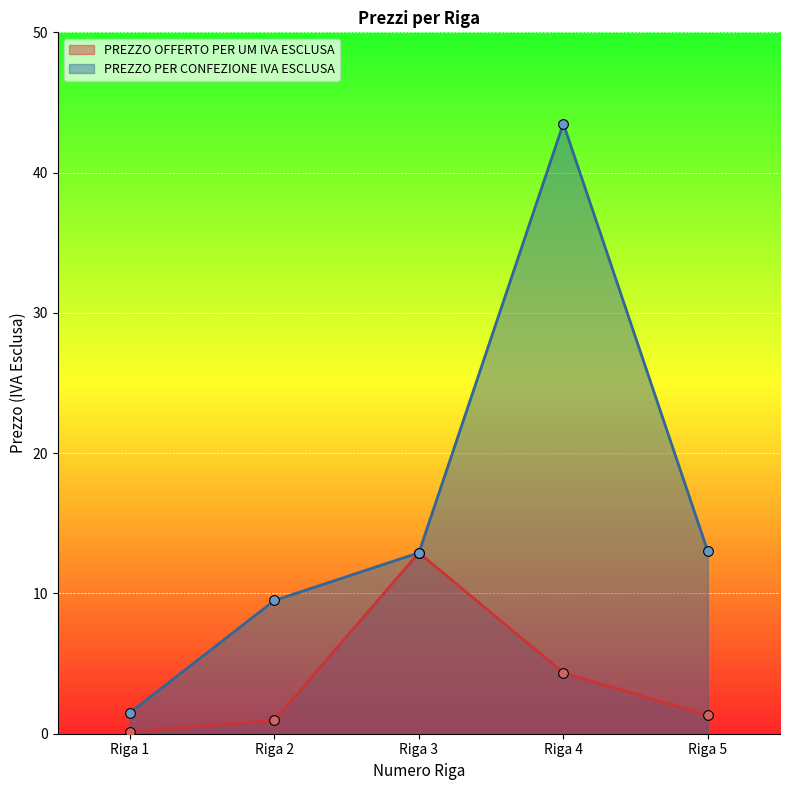

Is the value of PREZZO OFFERTO PER UM IVA ESCLUSA at Riga 1 greater than the value of PREZZO PER CONFEZIONE IVA ESCLUSA at Riga 5?

No